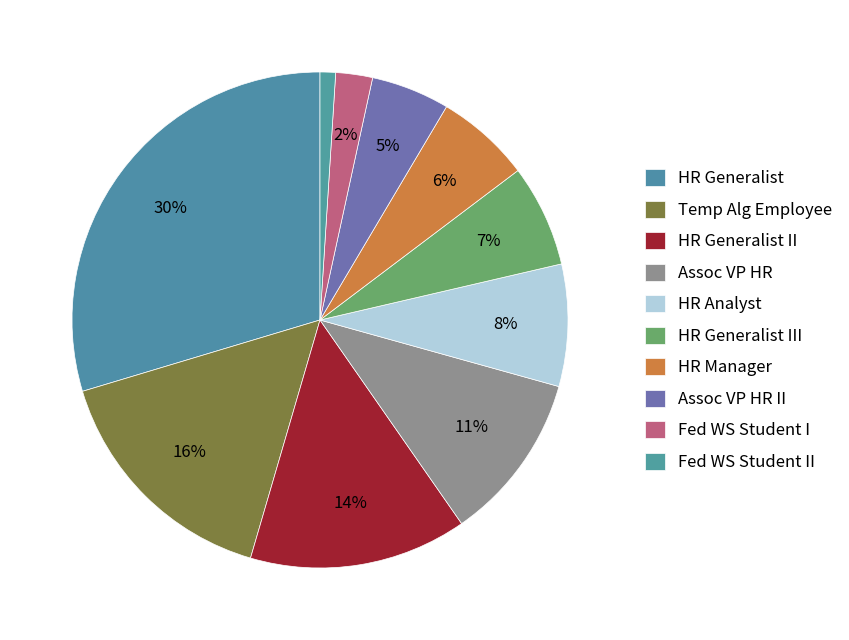

How many slices are in this pie chart?

10